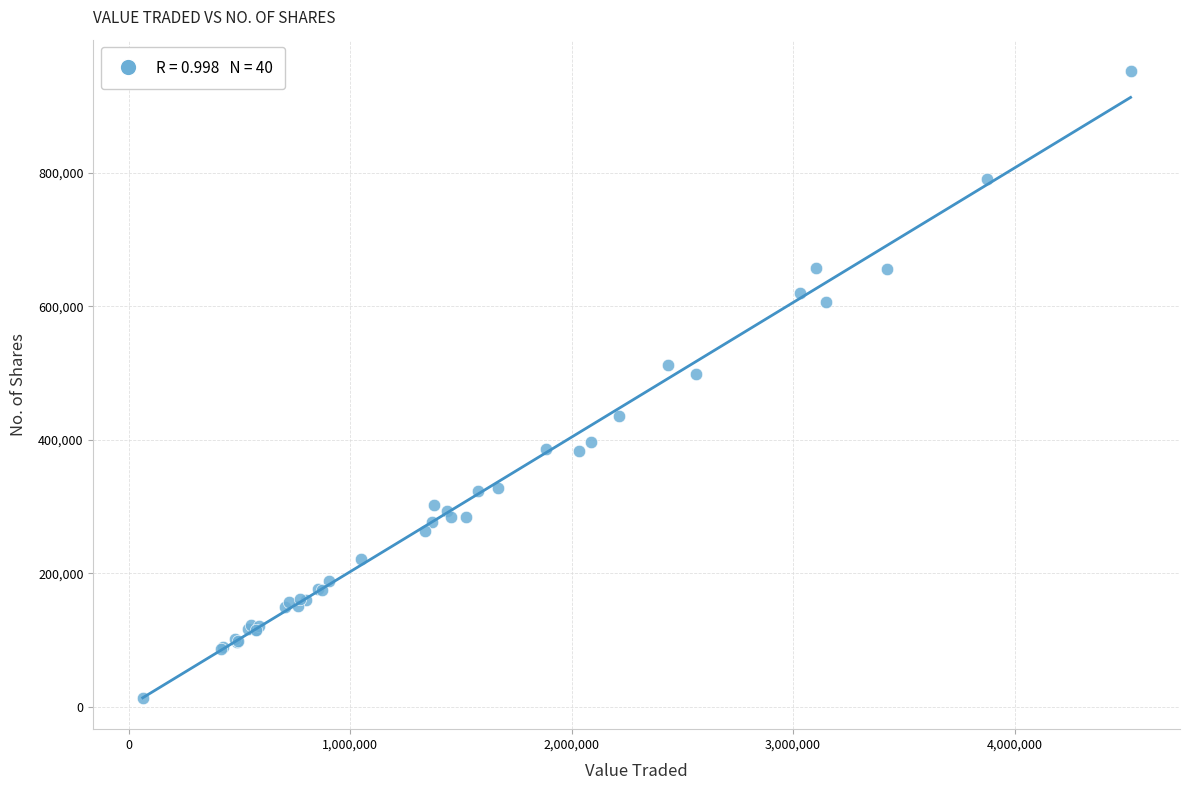

What Y value in the scatter plot is closest to 482942?

498181